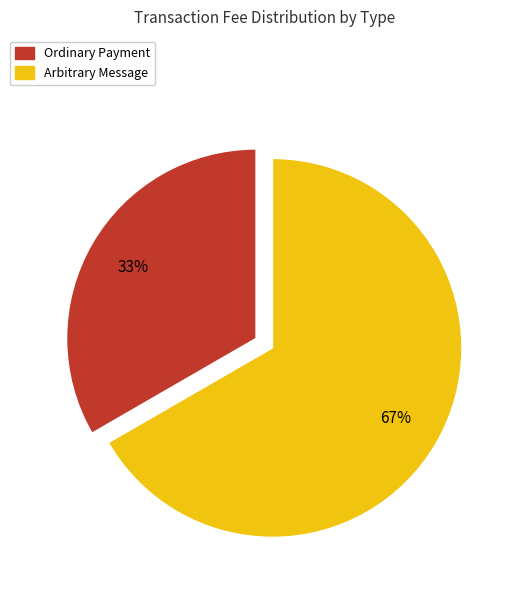

Combined, do Arbitrary Message and Ordinary Payment account for over 50%?

Yes